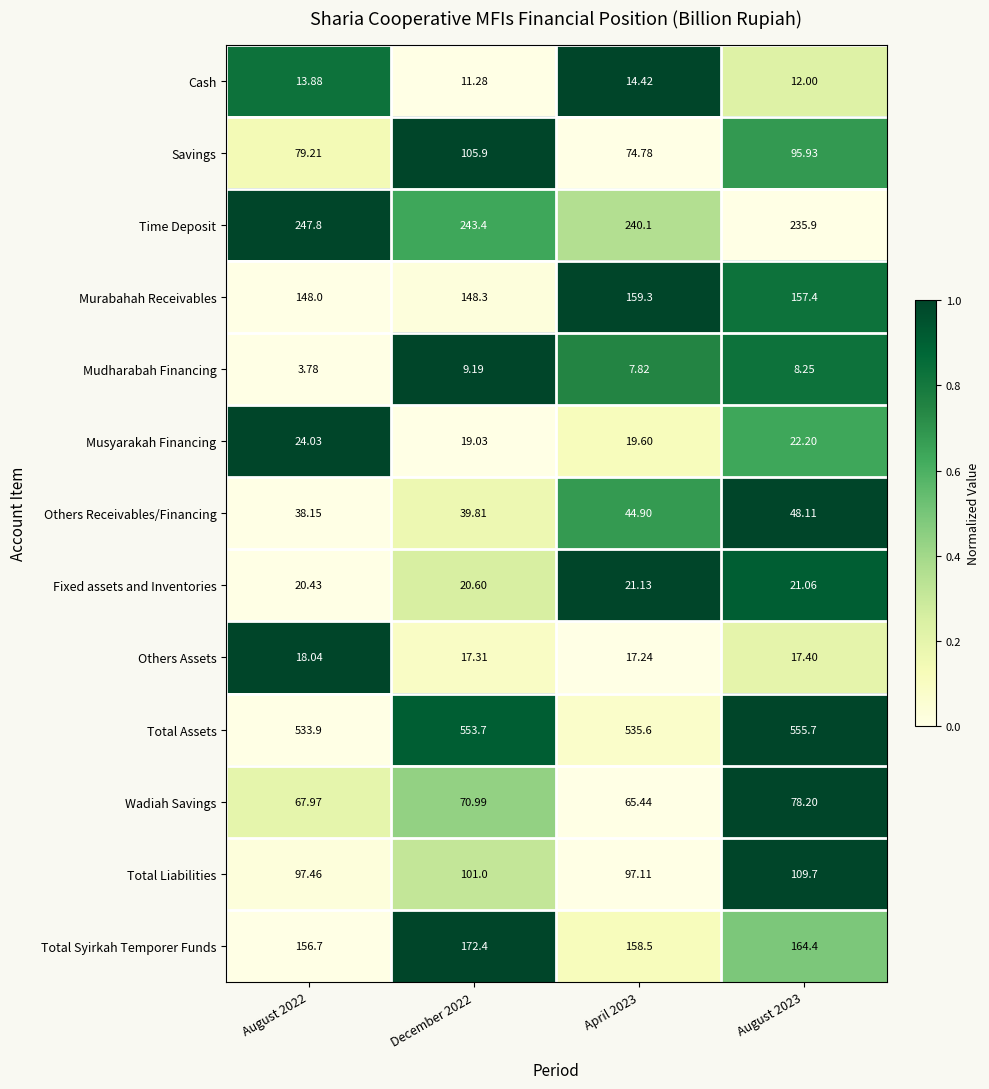

Which series has the largest total across all categories?

Total Assets